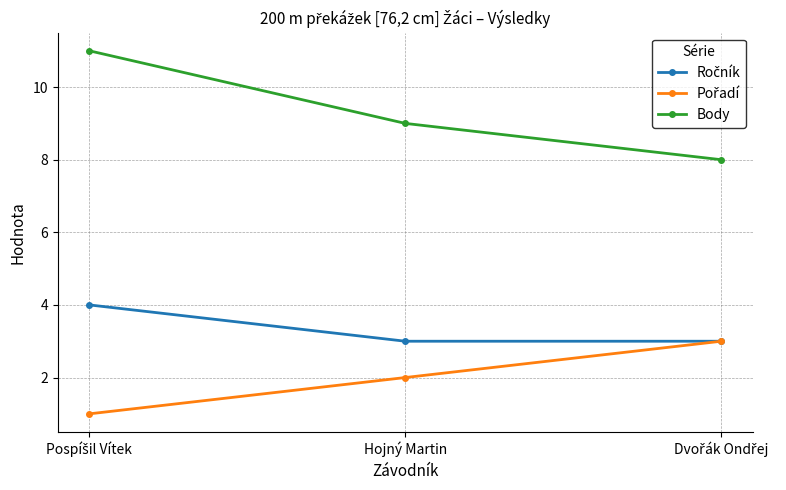

What is the lowest value of the Body series?

8